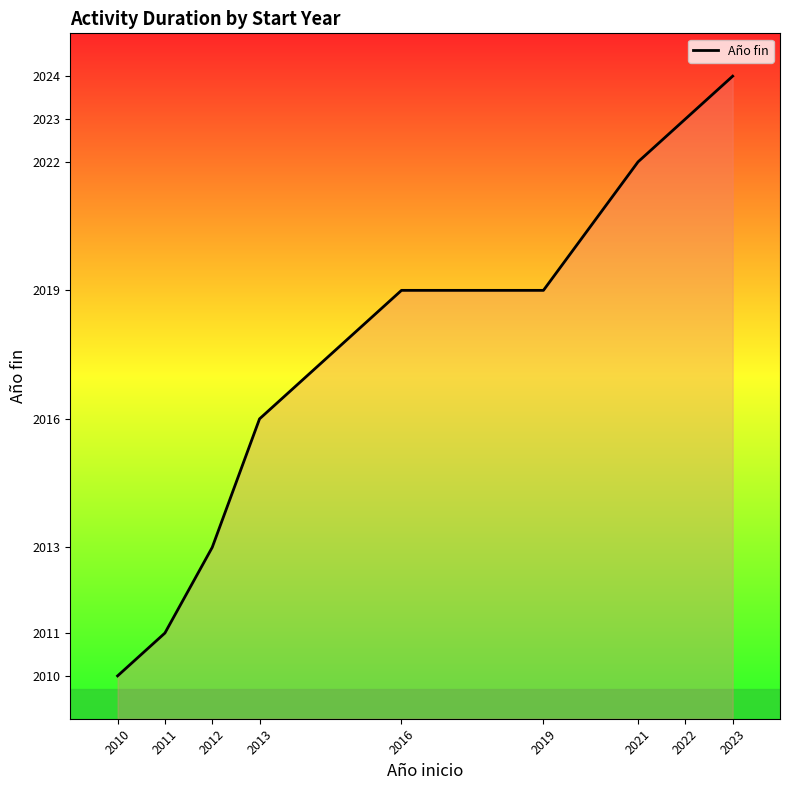

The chart shows a value of 542 at 2012. True or false?

False